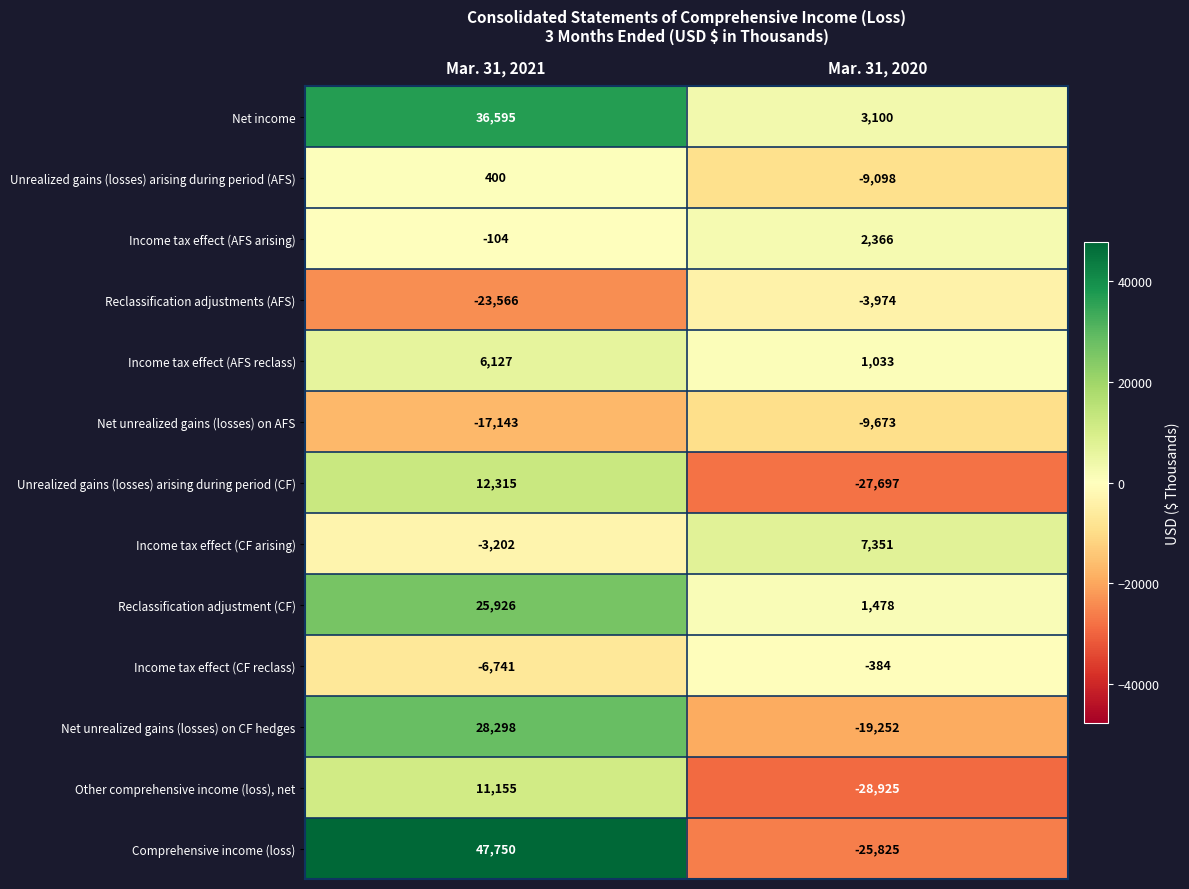

At Mar. 31, 2020, list the series in order from smallest to largest.

Other comprehensive income (loss), net, Unrealized gains (losses) arising during period (CF), Comprehensive income (loss), Net unrealized gains (losses) on CF hedges, Net unrealized gains (losses) on AFS, Unrealized gains (losses) arising during period (AFS), Reclassification adjustments (AFS), Income tax effect (CF reclass), Income tax effect (AFS reclass), Reclassification adjustment (CF), Income tax effect (AFS arising), Net income, Income tax effect (CF arising)